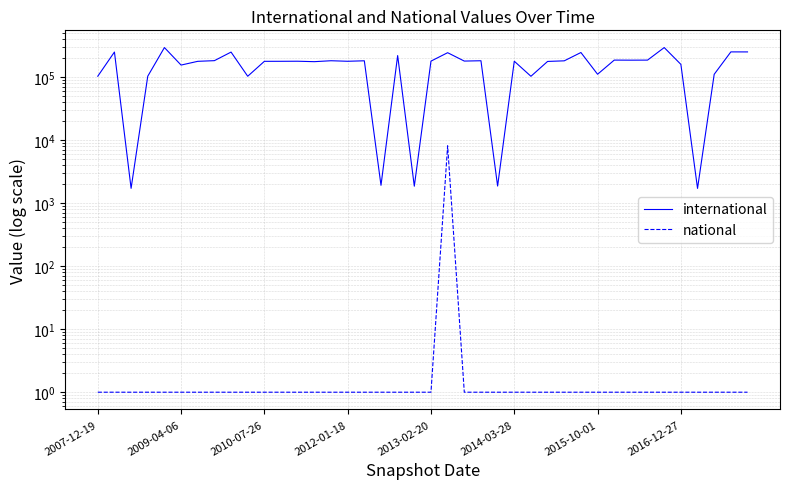

What position from the right is 22?

18